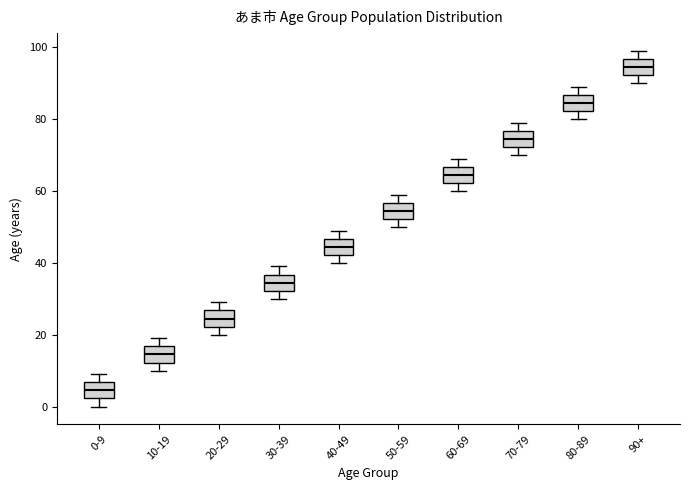

Where is the lower edge of the box for 90+ on the y-axis? The values are not printed on the chart, so give them approximately, as read against the axis.

92